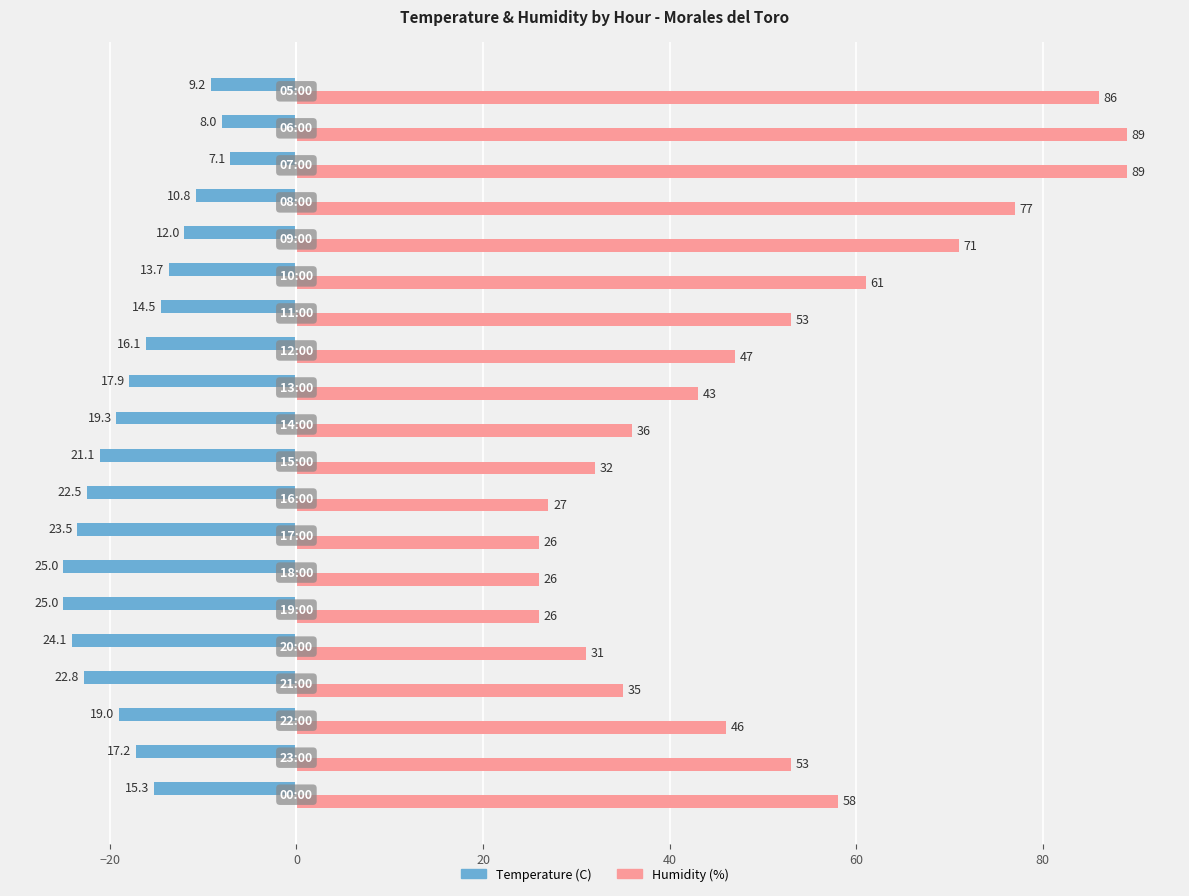

How many series are shown in this chart?

2